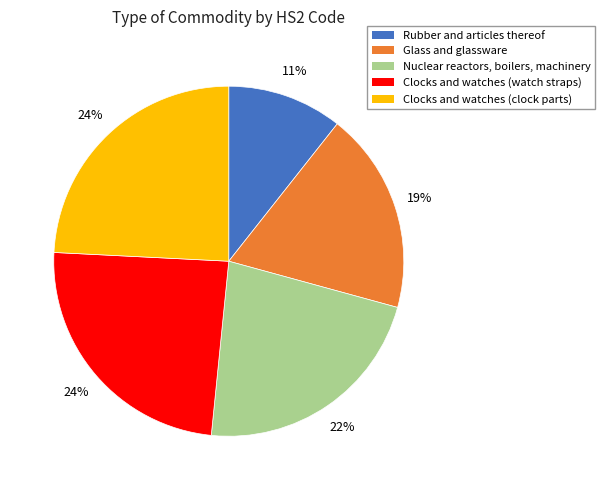

Is there a majority slice in this chart?

No